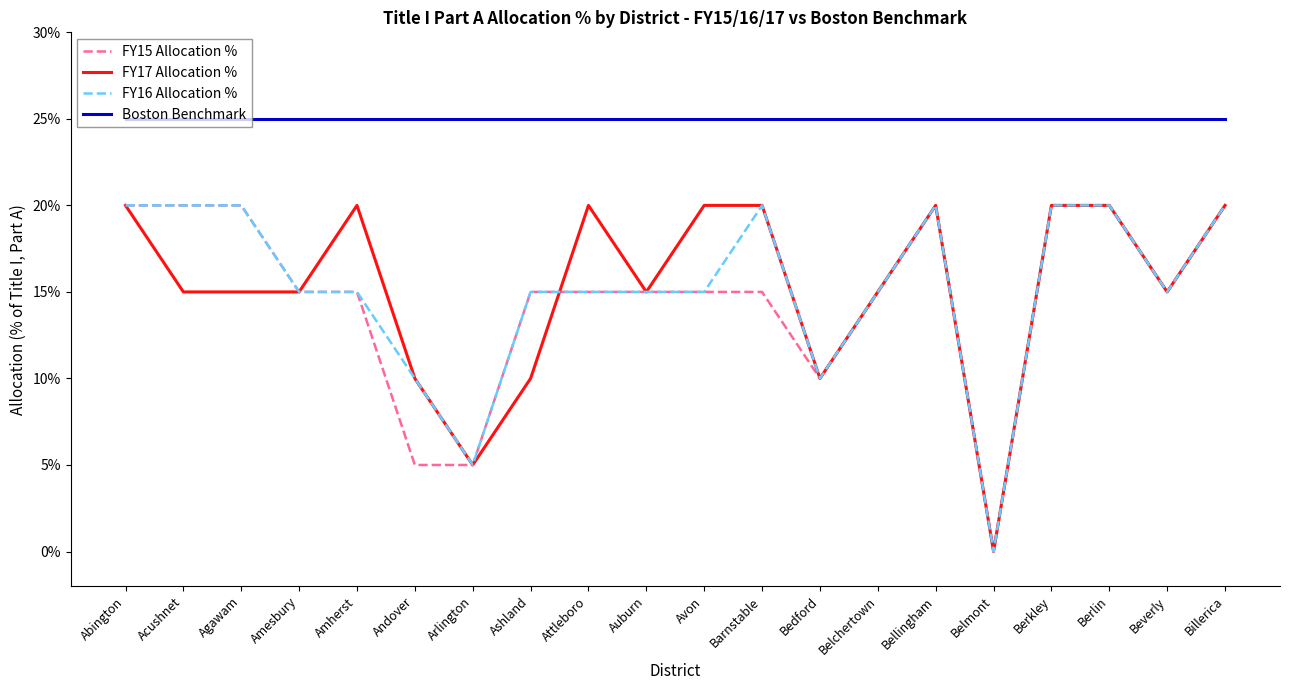

What is the value of the FY16 Allocation % point at the 6th from the left?

0.1